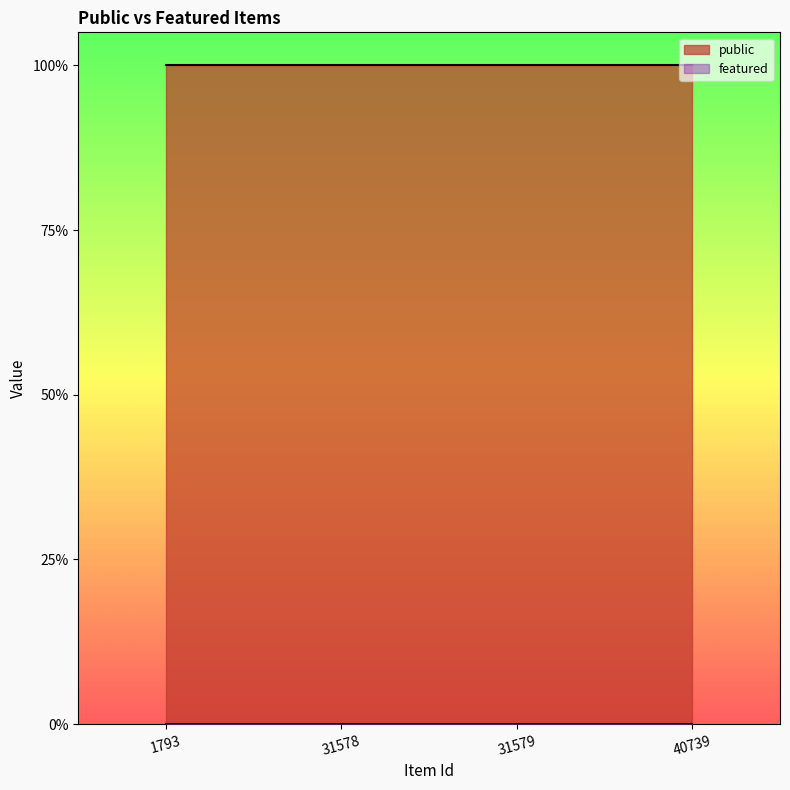

Reading left to right, what are all the values shown in this chart?

public: 1793=1	31578=1	31579=1	40739=1
featured: 1793=0	31578=0	31579=0	40739=0